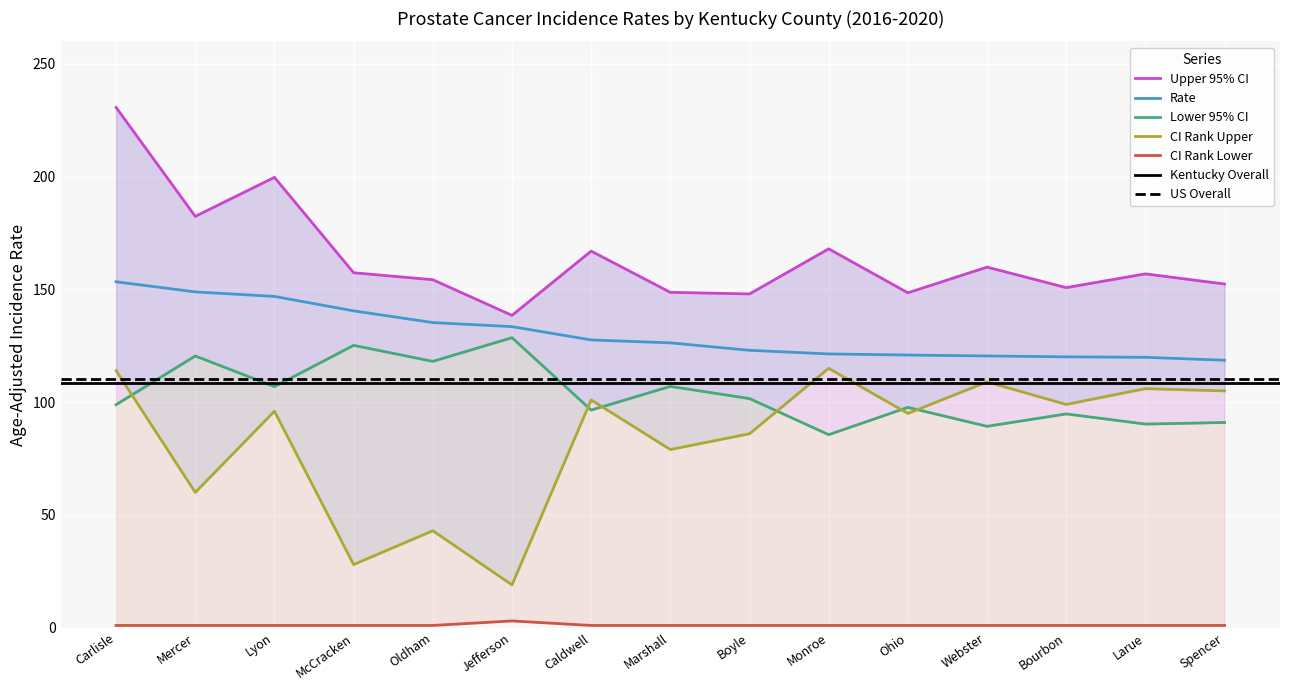

What is the maximum value shown in the chart?

230.7